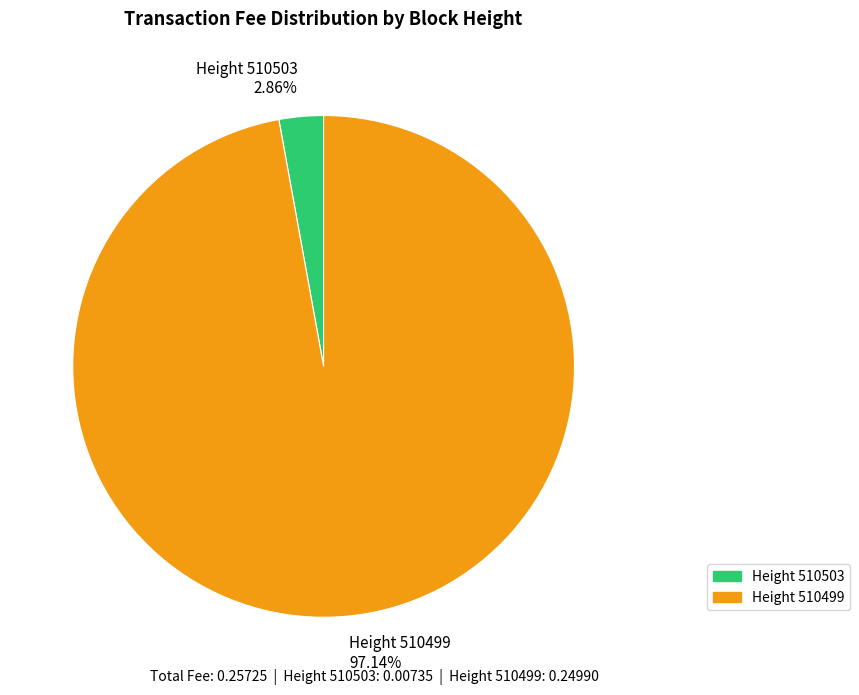

How many slices are in this pie chart?

2